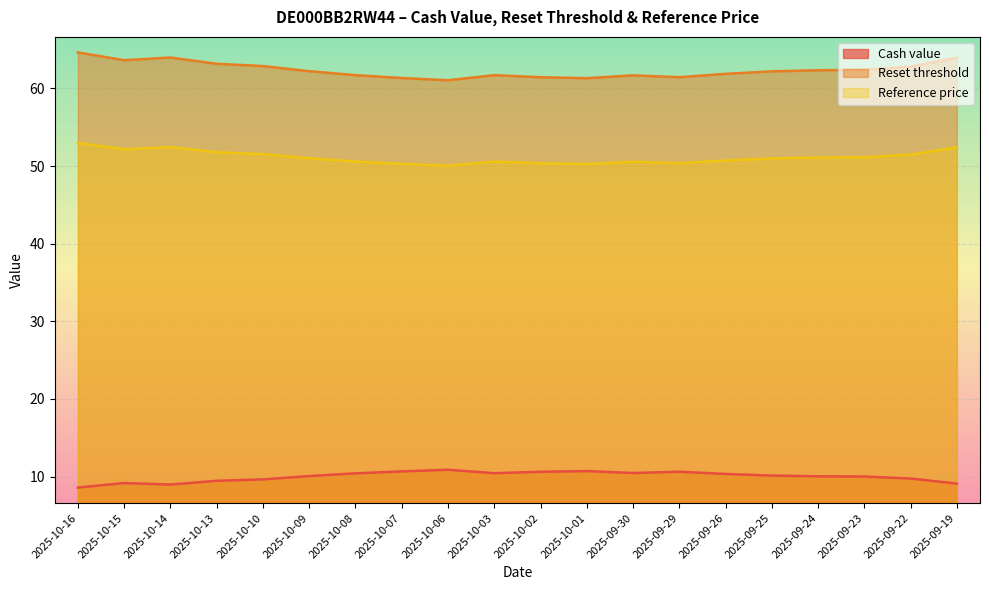

What is the value of the Reference price point at the 19th from the left?

51.5